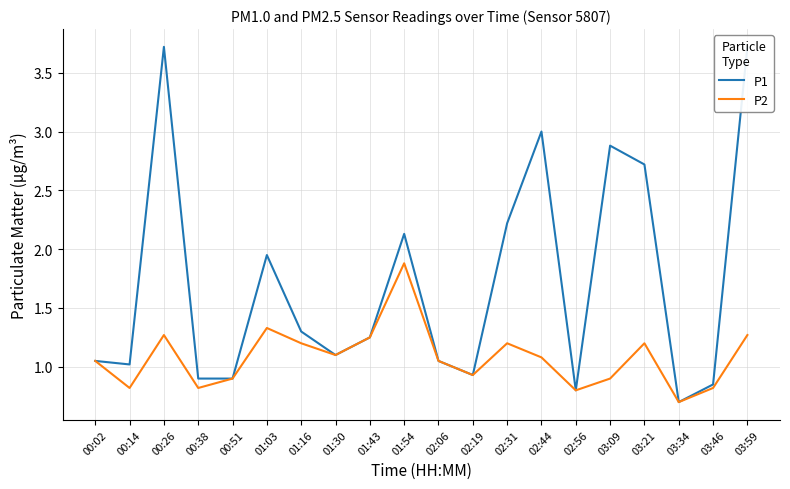

How many data points does each series have?

20